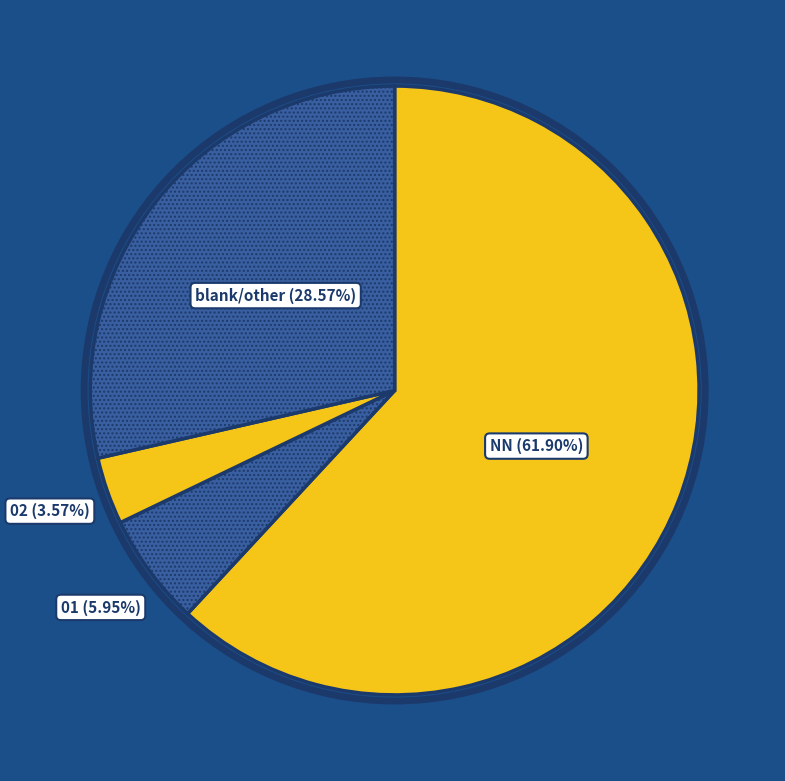

Is NN (61.90%) the majority of the pie?

Yes